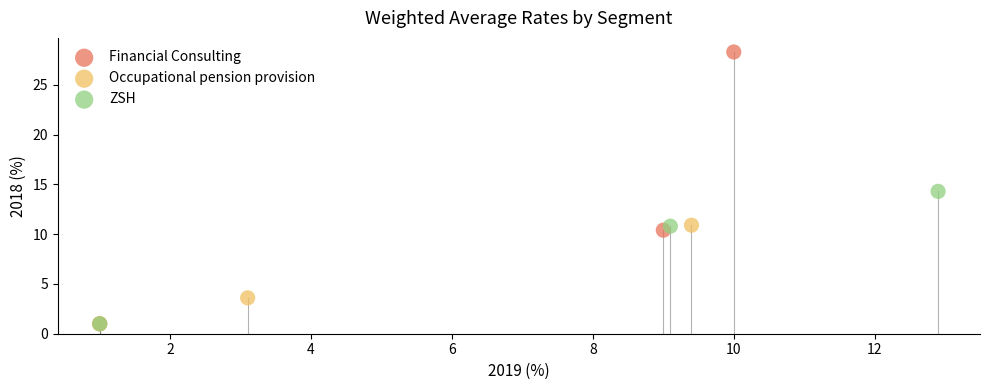

Which series reaches the maximum Y coordinate?

Financial Consulting